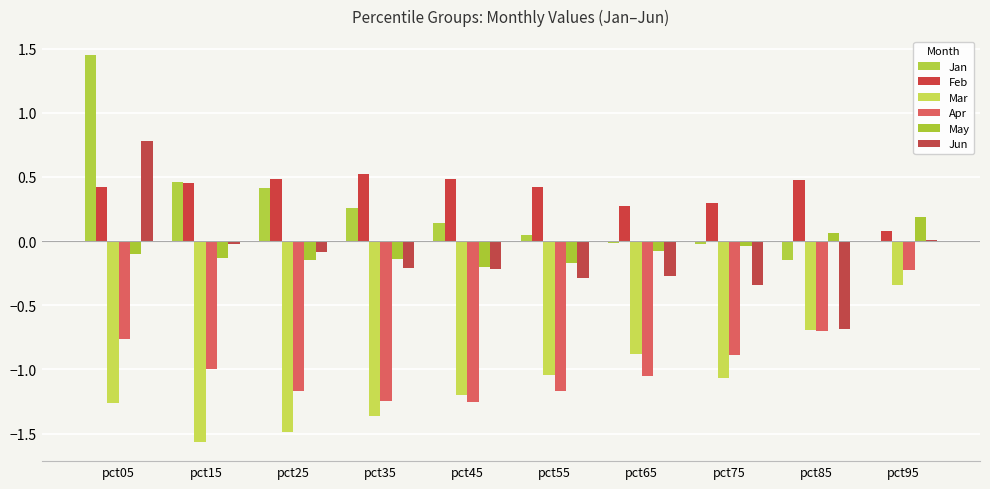

Reading left to right, what are all the values shown in this chart?

Jan: 1.4	0.5	0.4	0.3	0.1	0.0	-0.0	-0.0	-0.1	0.0
Feb: 0.4	0.5	0.5	0.5	0.5	0.4	0.3	0.3	0.5	0.1
Mar: -1.3	-1.6	-1.5	-1.4	-1.2	-1.0	-0.9	-1.1	-0.7	-0.3
Apr: -0.8	-1.0	-1.2	-1.2	-1.3	-1.2	-1.0	-0.9	-0.7	-0.2
May: -0.1	-0.1	-0.1	-0.1	-0.2	-0.2	-0.1	-0.0	0.1	0.2
Jun: 0.8	-0.0	-0.1	-0.2	-0.2	-0.3	-0.3	-0.3	-0.7	0.0